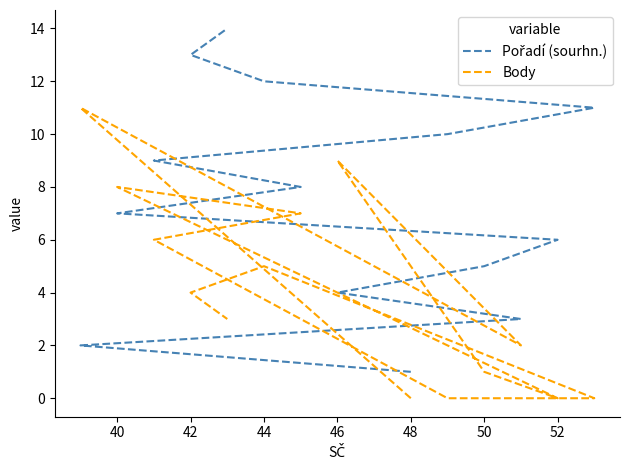

What is the average value of the Pořadí (sourhn.) series?

8